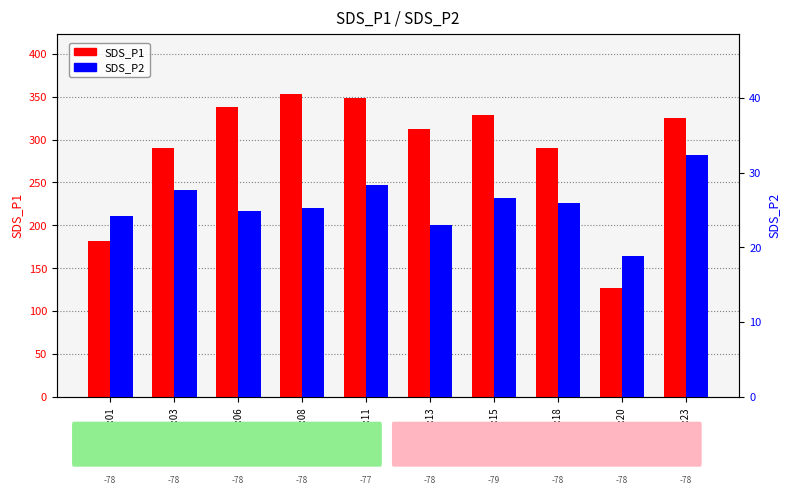

At which label is SDS_P1 closest to 239?

00:03